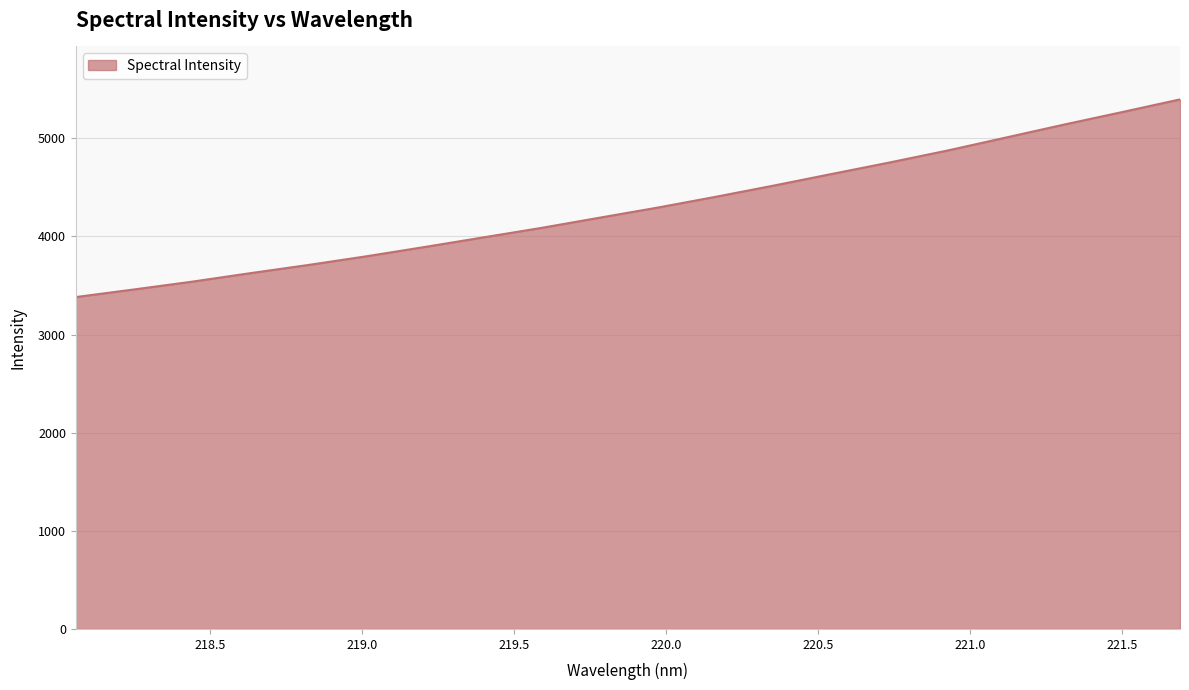

What is the difference between the maximum and minimum values?

2014.1